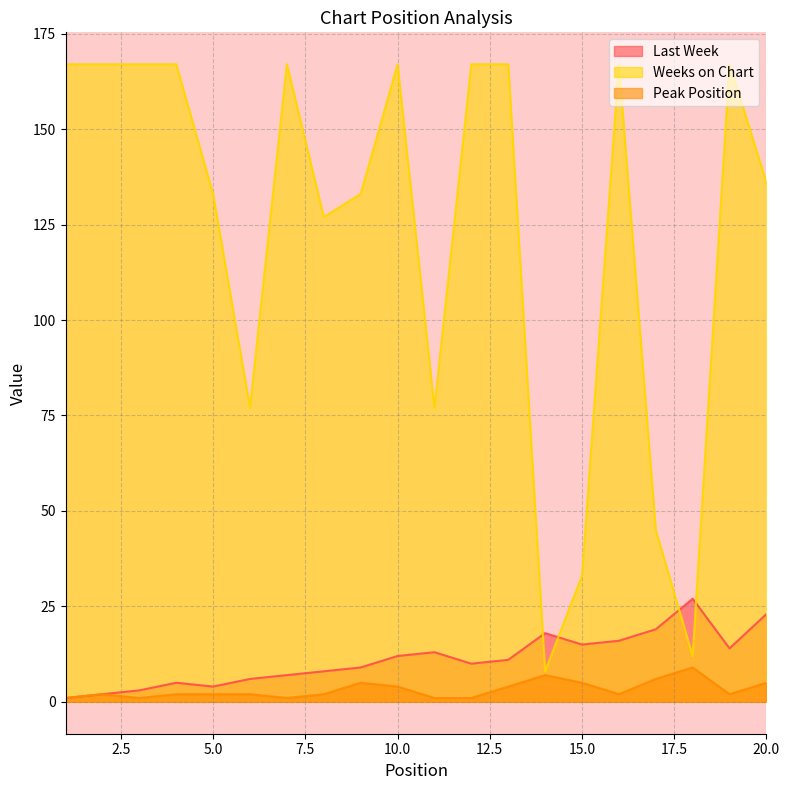

Which series has the largest total across all categories?

Weeks on Chart